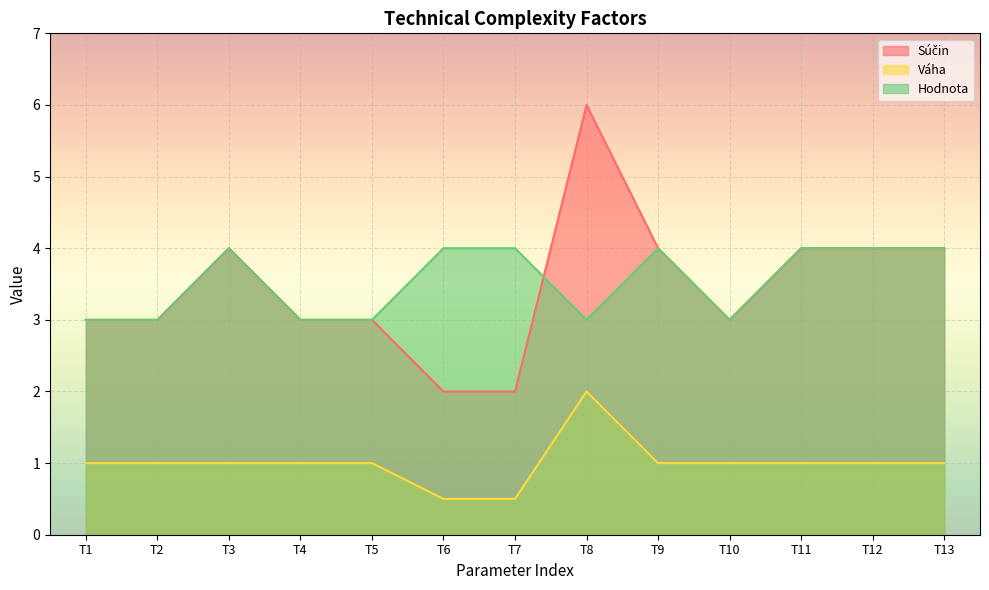

Reading right to left, extract all data points from this chart.

Súčin: 4.0	4.0	4.0	3.0	4.0	6.0	2.0	2.0	3.0	3.0	4.0	3.0	3.0
Váha: 1.0	1.0	1.0	1.0	1.0	2.0	0.5	0.5	1.0	1.0	1.0	1.0	1.0
Hodnota: 4.0	4.0	4.0	3.0	4.0	3.0	4.0	4.0	3.0	3.0	4.0	3.0	3.0